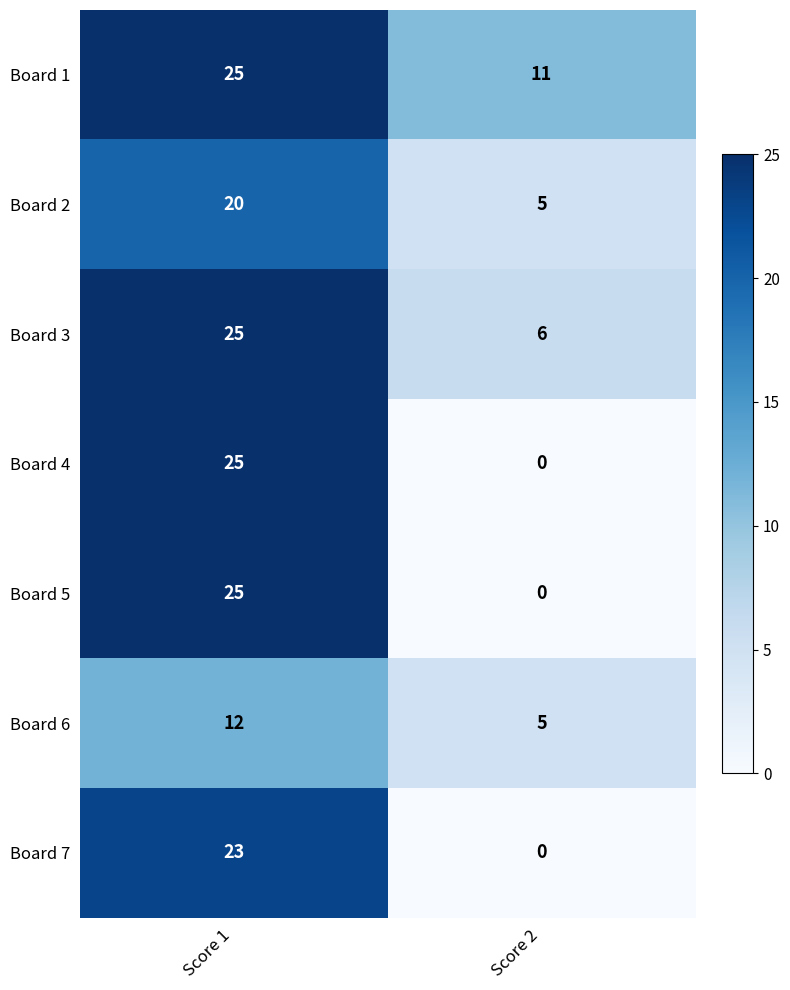

Reading left to right, list all the values displayed in this chart.

Board 1: Score 1=25	Score 2=11
Board 2: Score 1=20	Score 2=5
Board 3: Score 1=25	Score 2=6
Board 4: Score 1=25	Score 2=0
Board 5: Score 1=25	Score 2=0
Board 6: Score 1=12	Score 2=5
Board 7: Score 1=23	Score 2=0